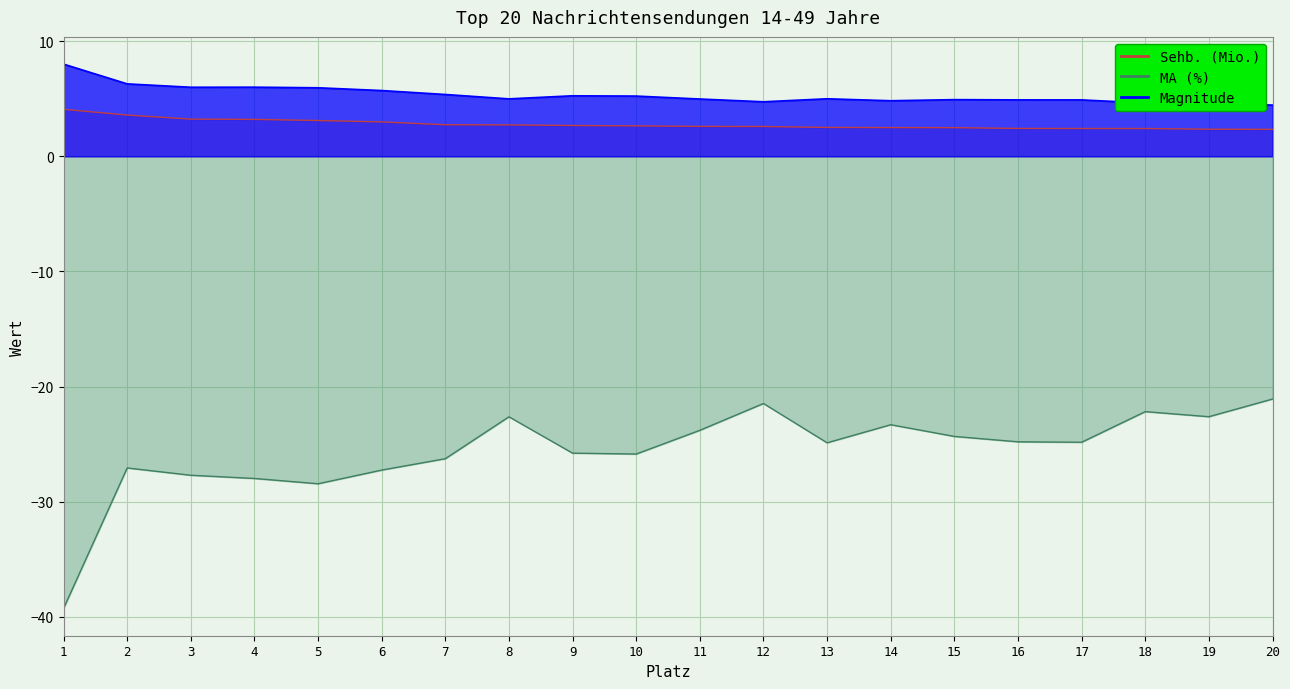

True or false: MA (%) has a value of -13.2 at 12.

False